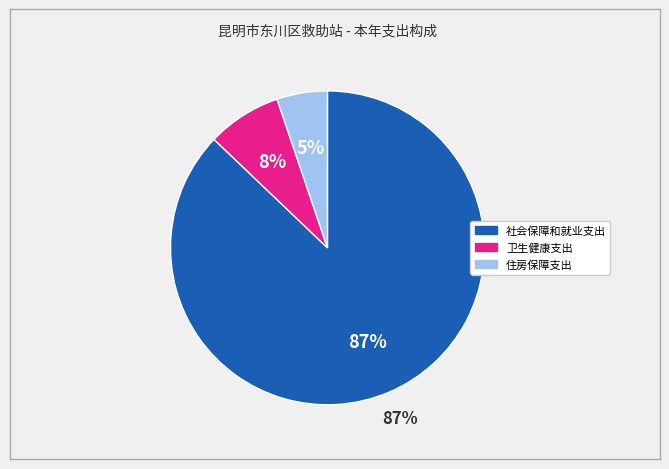

To the nearest percent, what percentage of the pie is 社会保障和就业支出?

87%